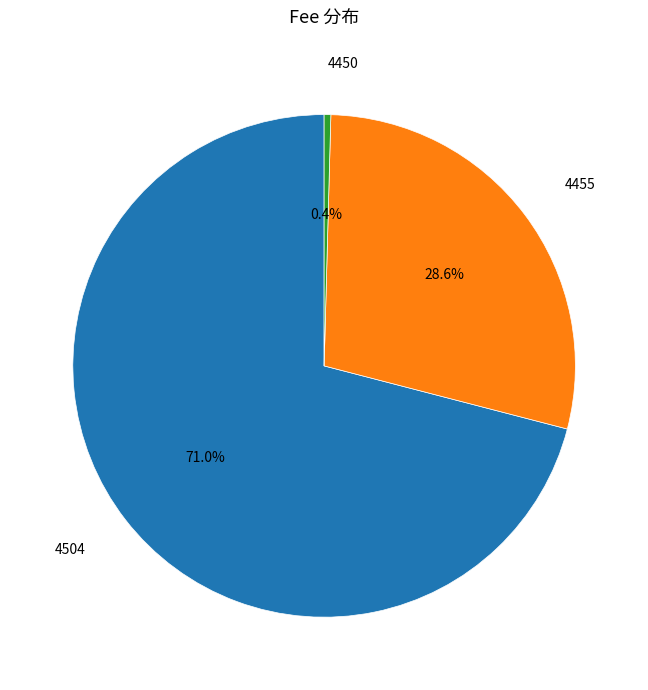

Does any single category account for the majority?

Yes